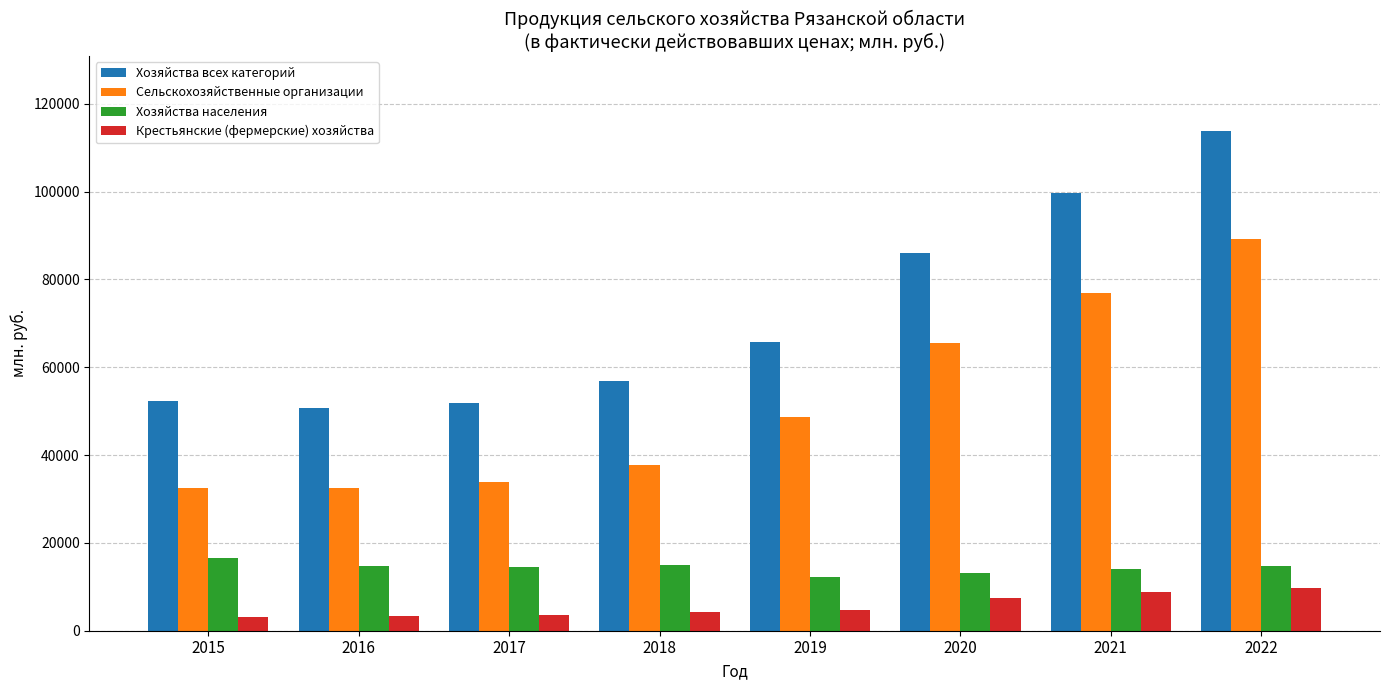

At which label does Сельскохозяйственные организации first exceed 48684?

2019